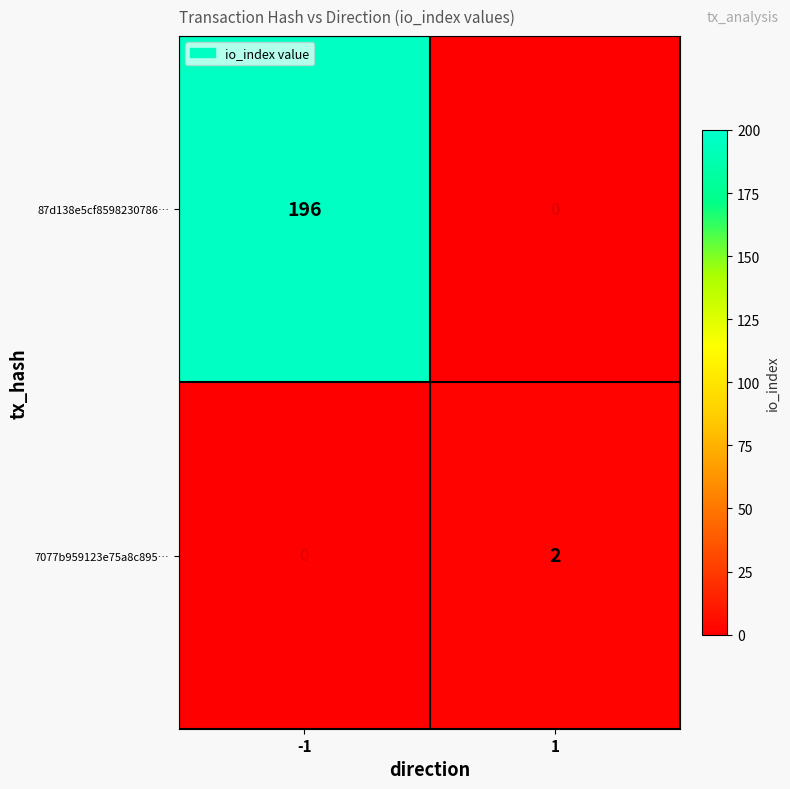

How many positive values does the 87d138e5cf8598230786… series have?

1